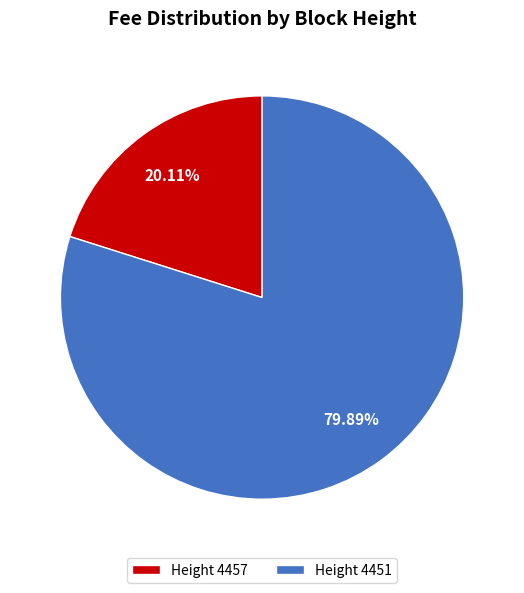

Is there any slice that represents more than half of the pie?

Yes